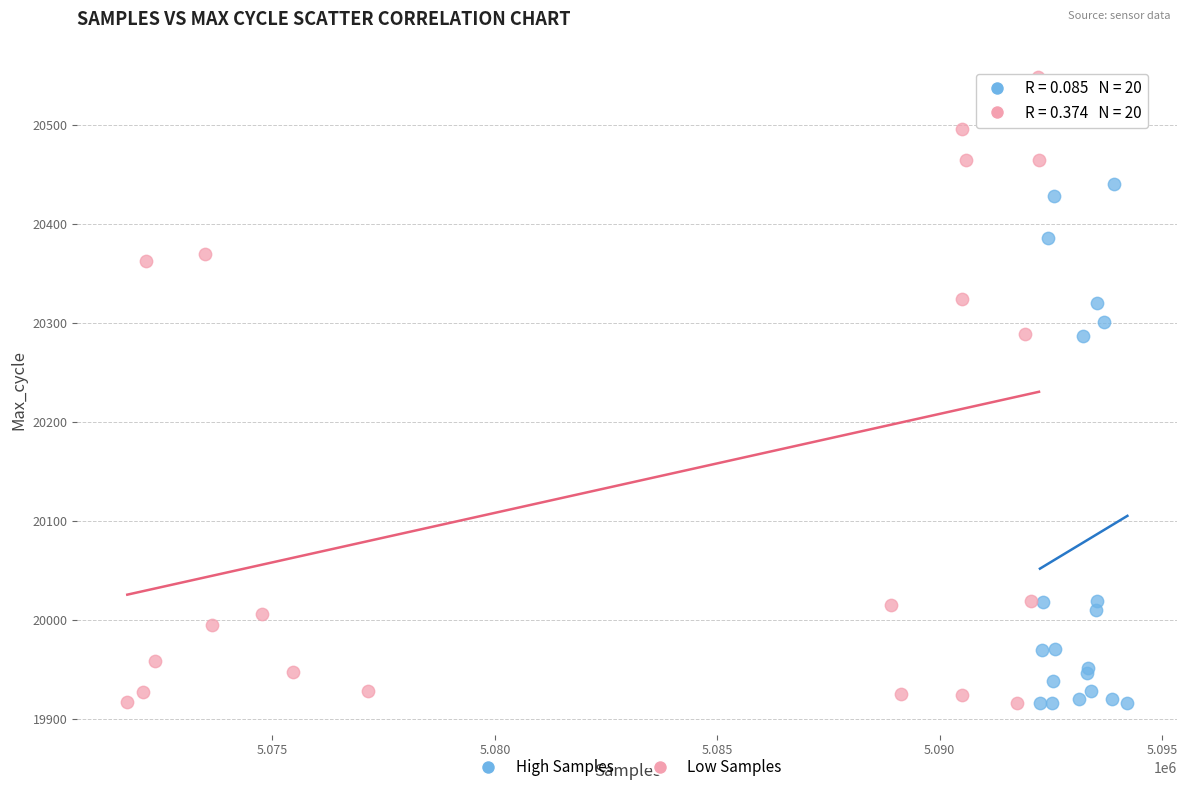

Which series contains the highest Y value?

Low Samples